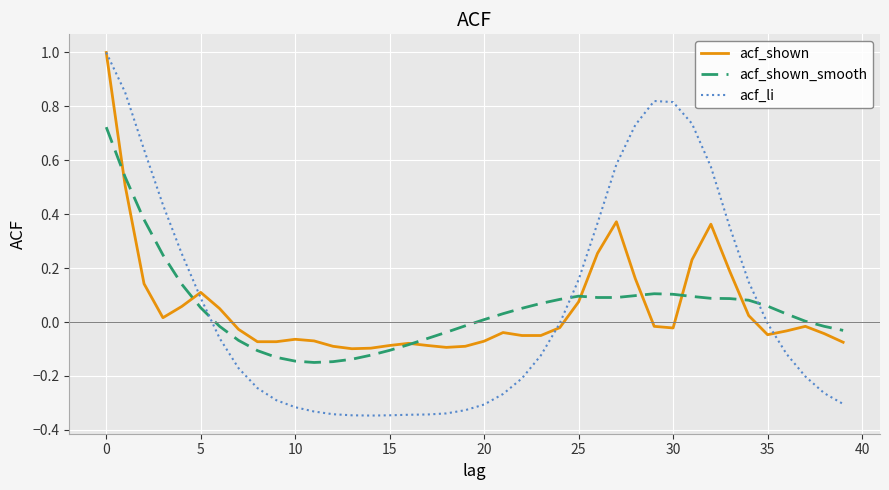

What is the greatest value displayed?

1.0